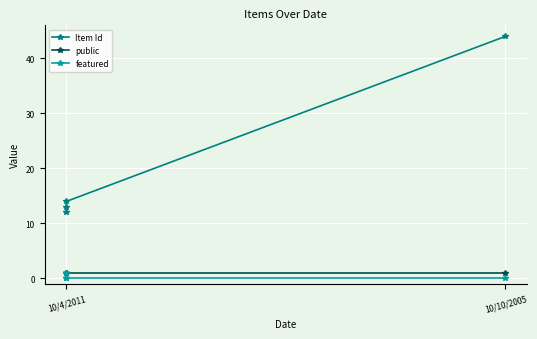

True or false: Item Id has more than 0 points higher than both neighbors.

False